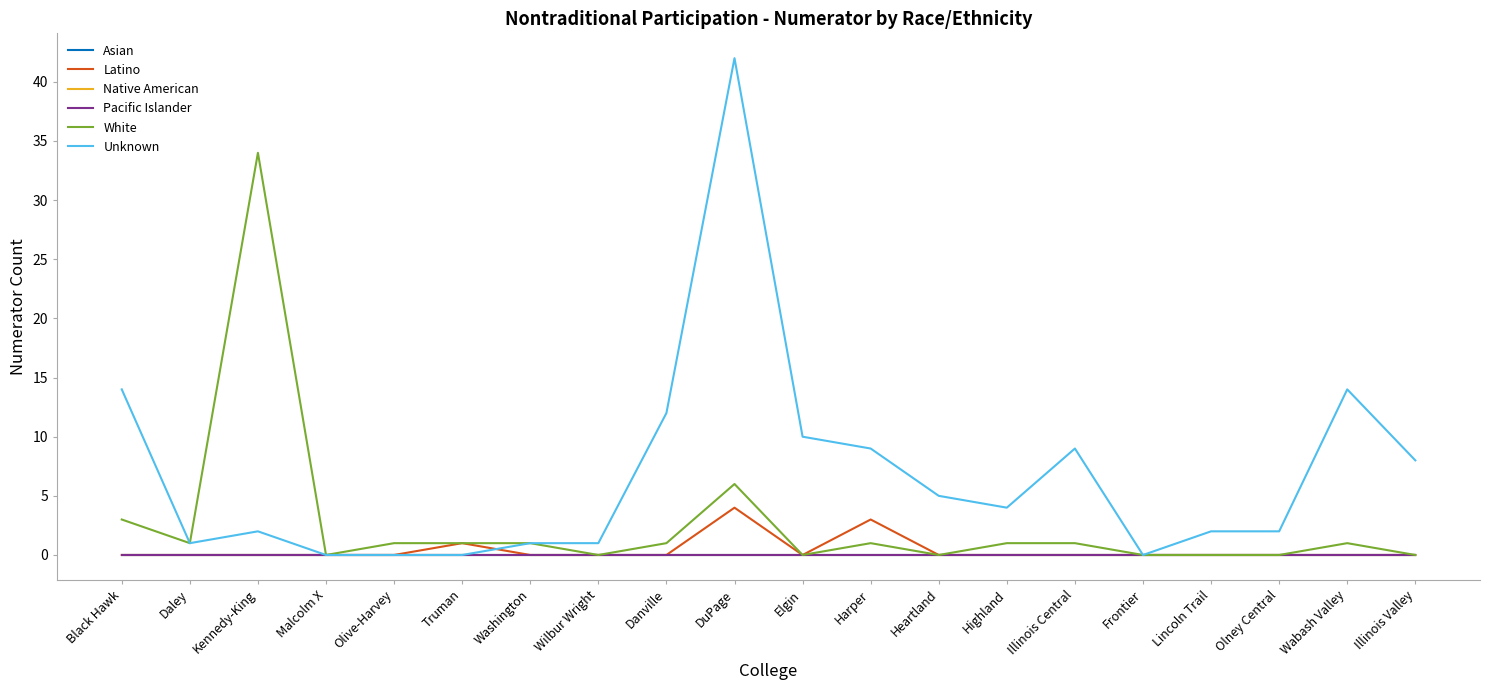

What is the difference between the second highest and second lowest values in the Latino series?

3